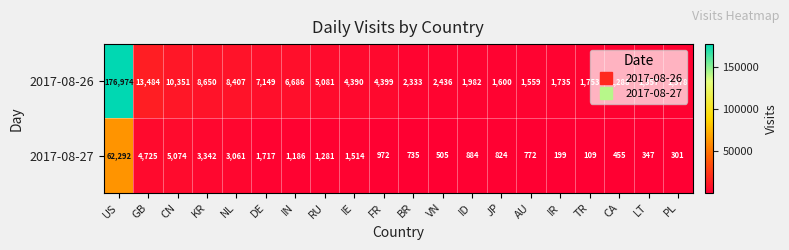

Read the 2017-08-27 value at FR, to the nearest 100.

1000